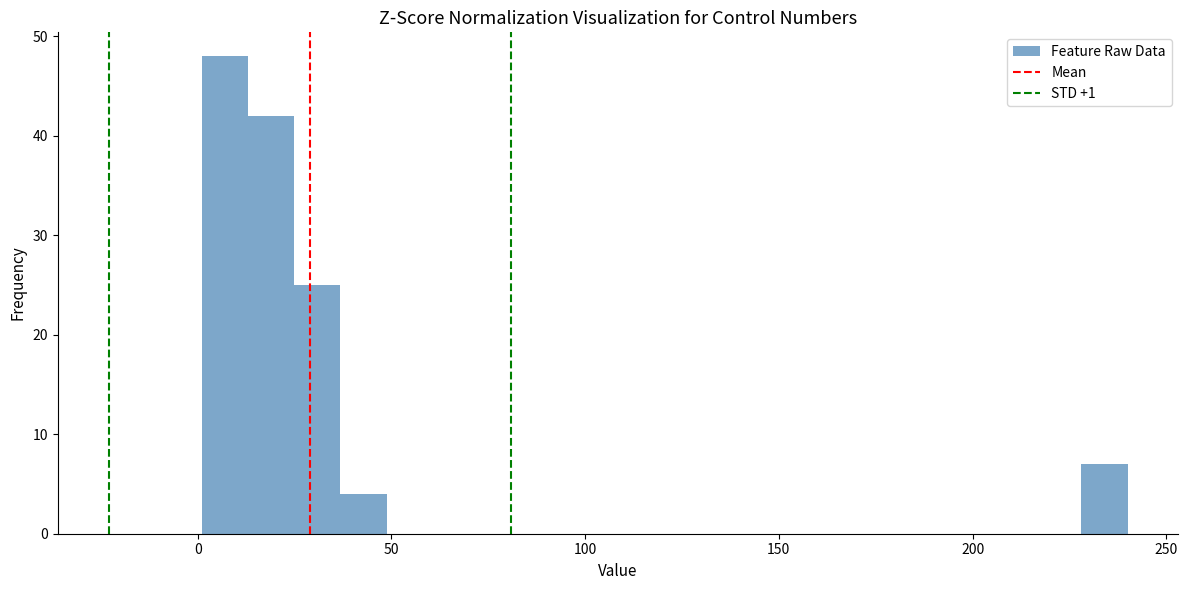

Around what value on the x-axis is the tallest bar? Give the approximate position of its centre, as read against the axis.

5